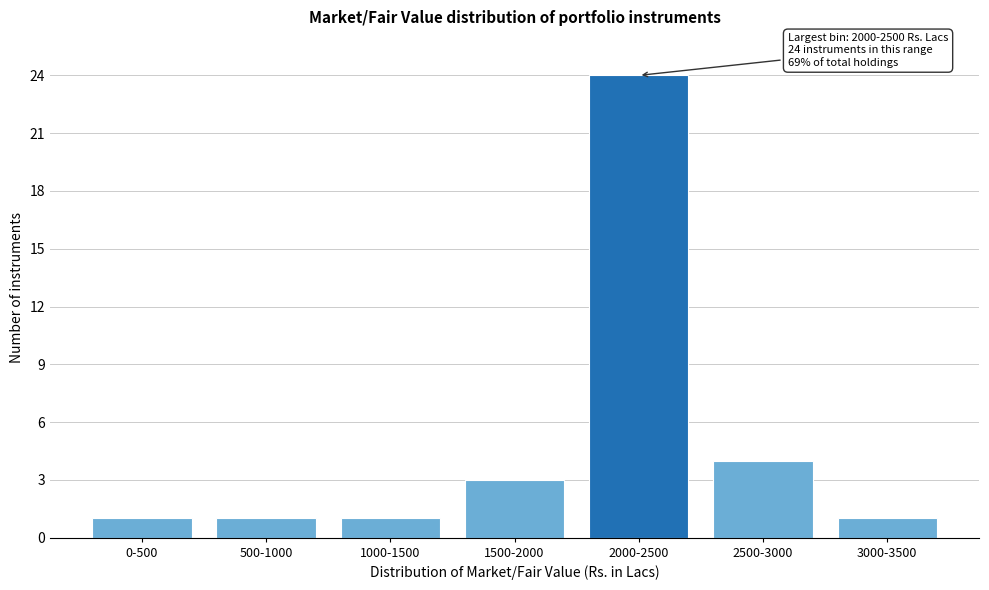

Reading left to right, list all the values displayed in this chart.

1	1	1	3	24	4	1